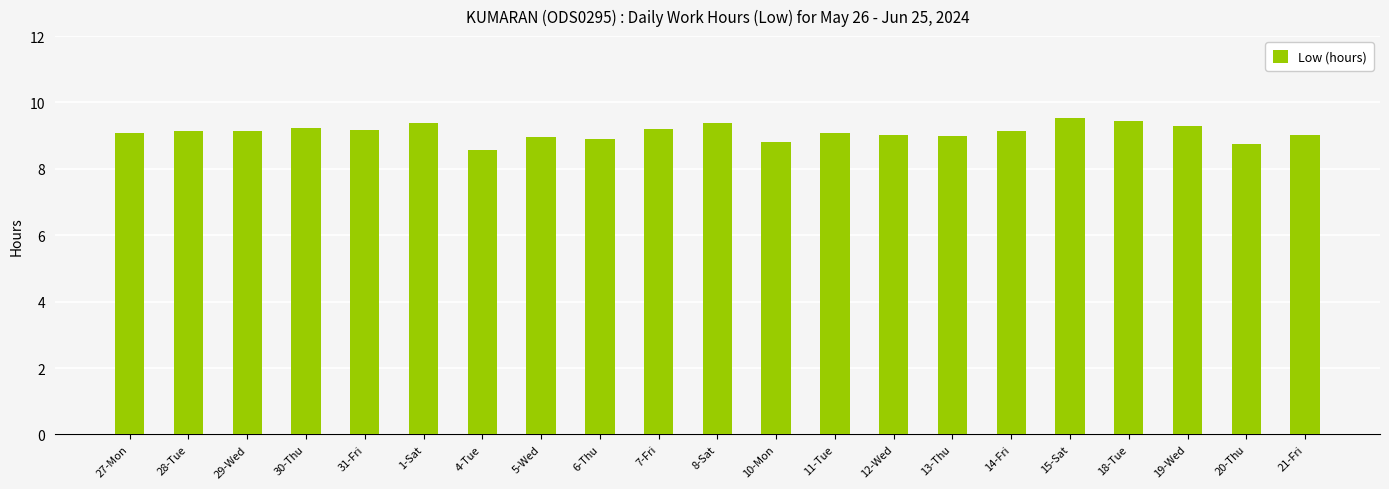

Approximately how many times larger is the value at 30-Thu compared to 6-Thu?

1.0